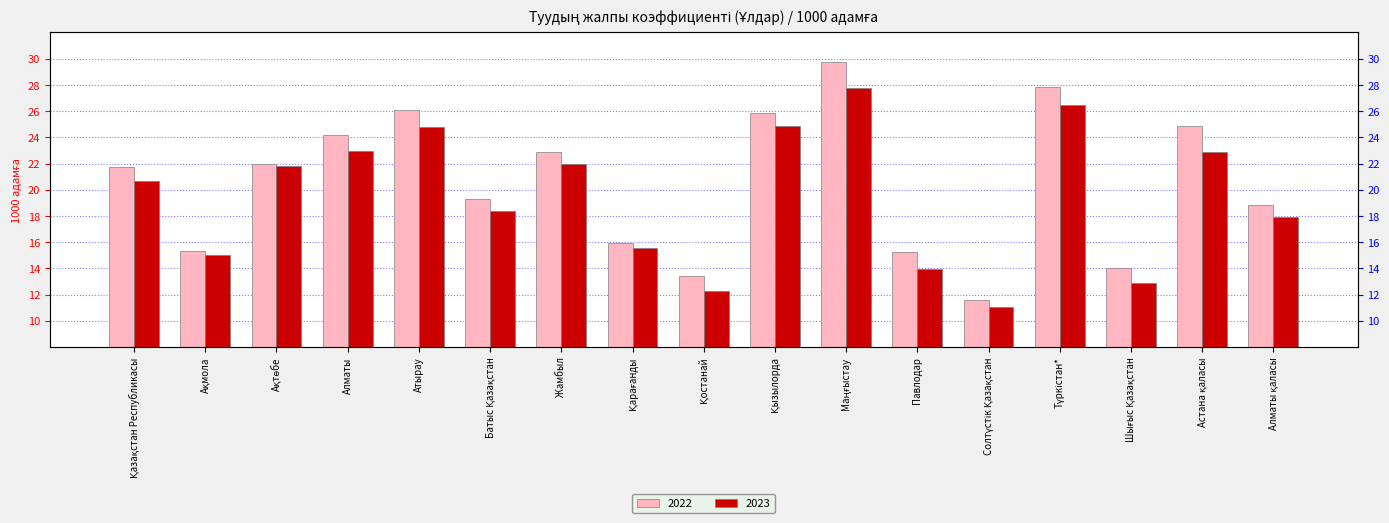

What is the value of the 2023 bar at the 1st from the left?

20.6